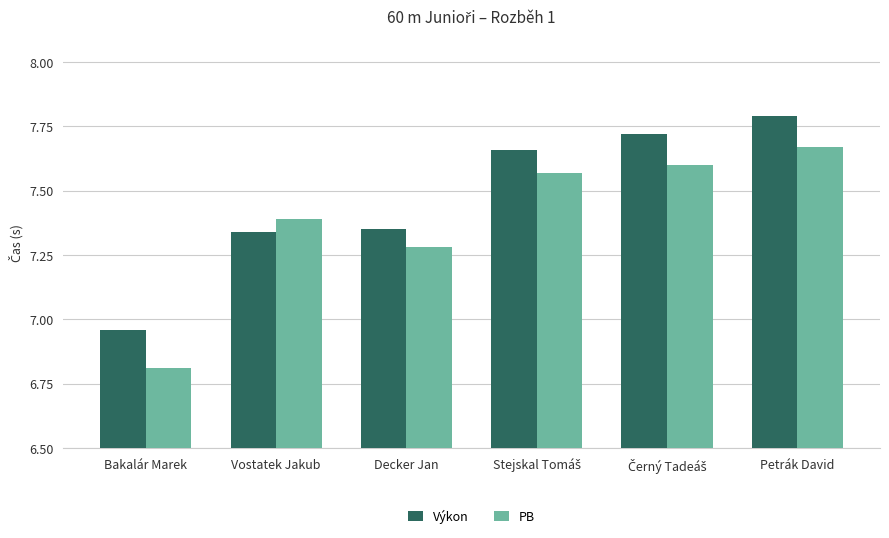

Which series changed the most between Decker Jan and Petrák David?

Výkon